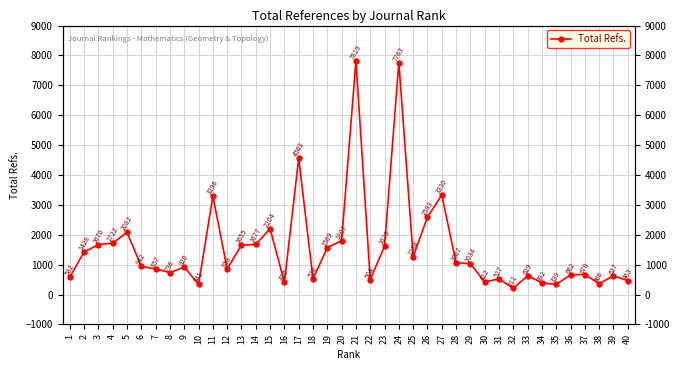

How many points are higher than both their immediate neighbors (excluding endpoints)?

12